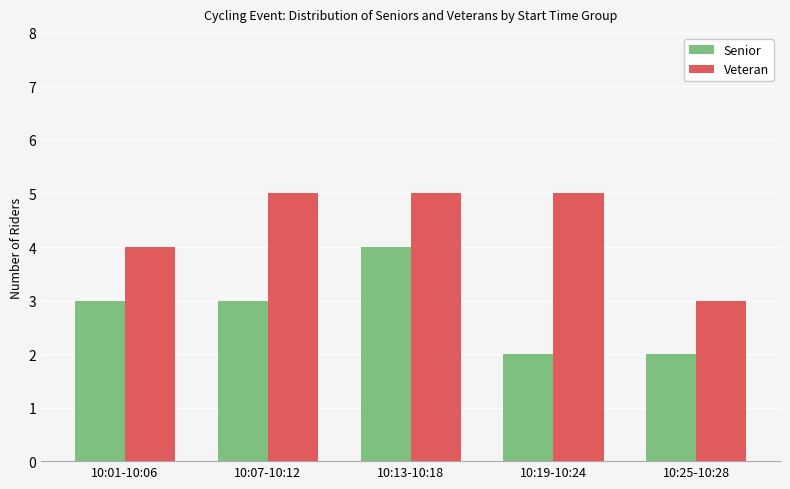

Rank the series by their maximum value, from lowest to highest.

Senior, Veteran